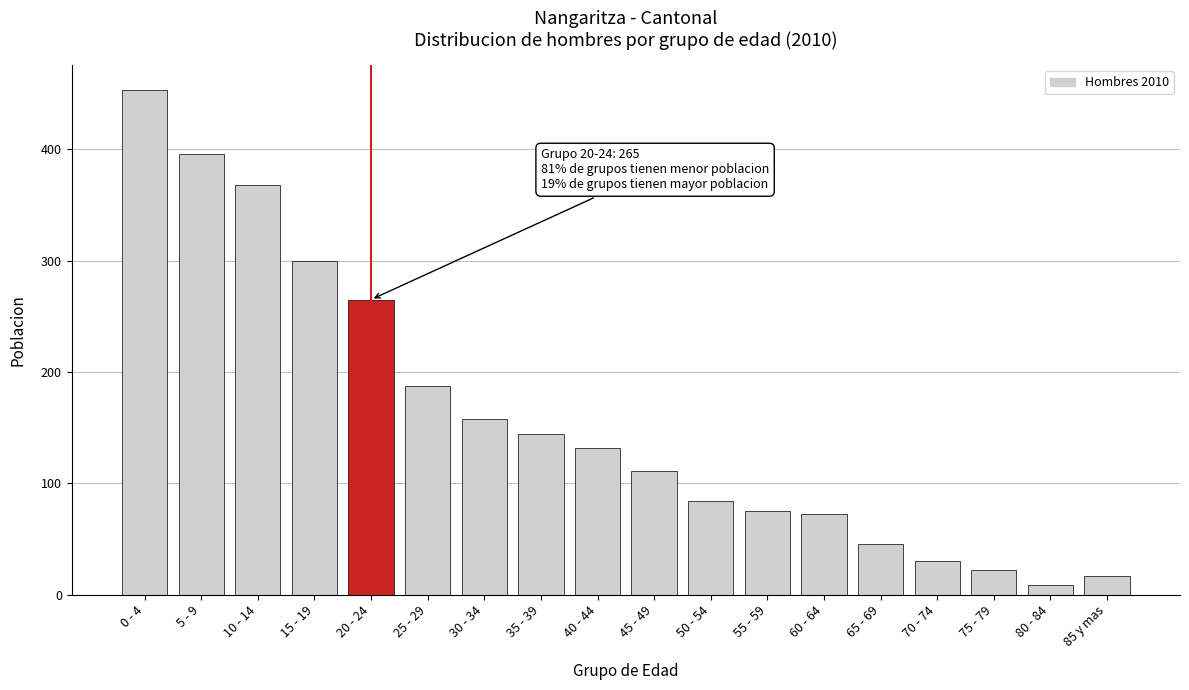

Reading left to right, list all the values displayed in this chart.

0 - 4=453	5 - 9=396	10 - 14=368	15 - 19=300	20 - 24=265	25 - 29=187	30 - 34=158	35 - 39=144	40 - 44=132	45 - 49=111	50 - 54=84	55 - 59=75	60 - 64=72	65 - 69=45	70 - 74=30	75 - 79=22	80 - 84=9	85 y mas=17